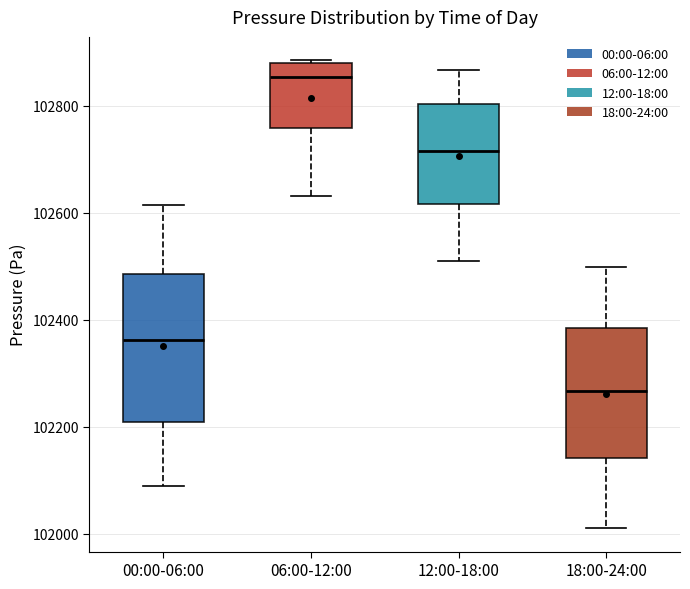

Which box's median line is the highest?

06:00-12:00